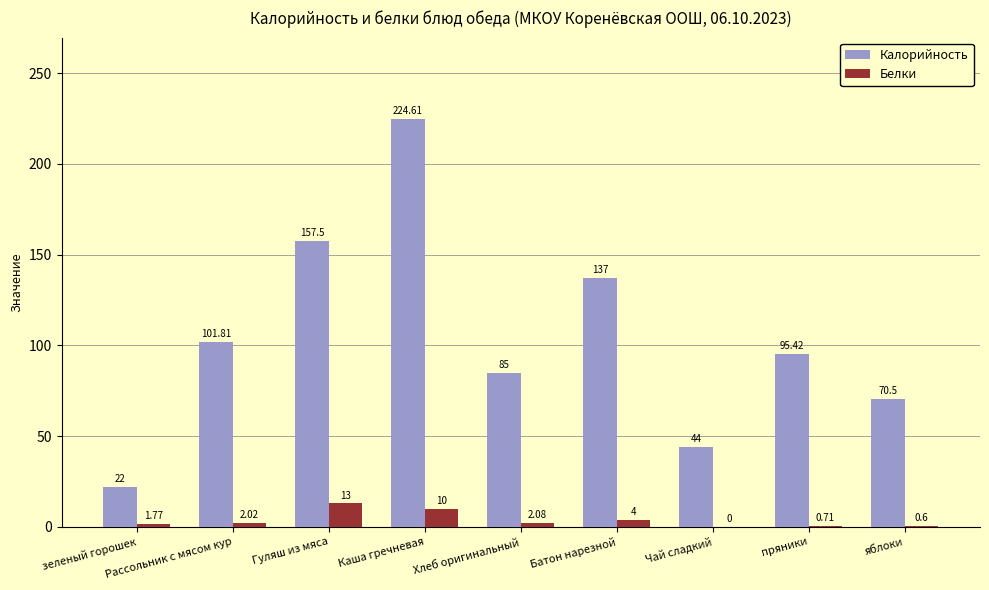

The value of Калорийность at Рассольник с мясом кур is 101.8. True or false?

True